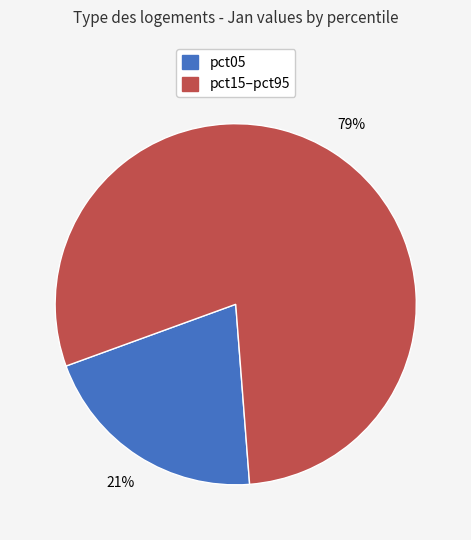

To the nearest percent, what is the average slice percentage?

50%